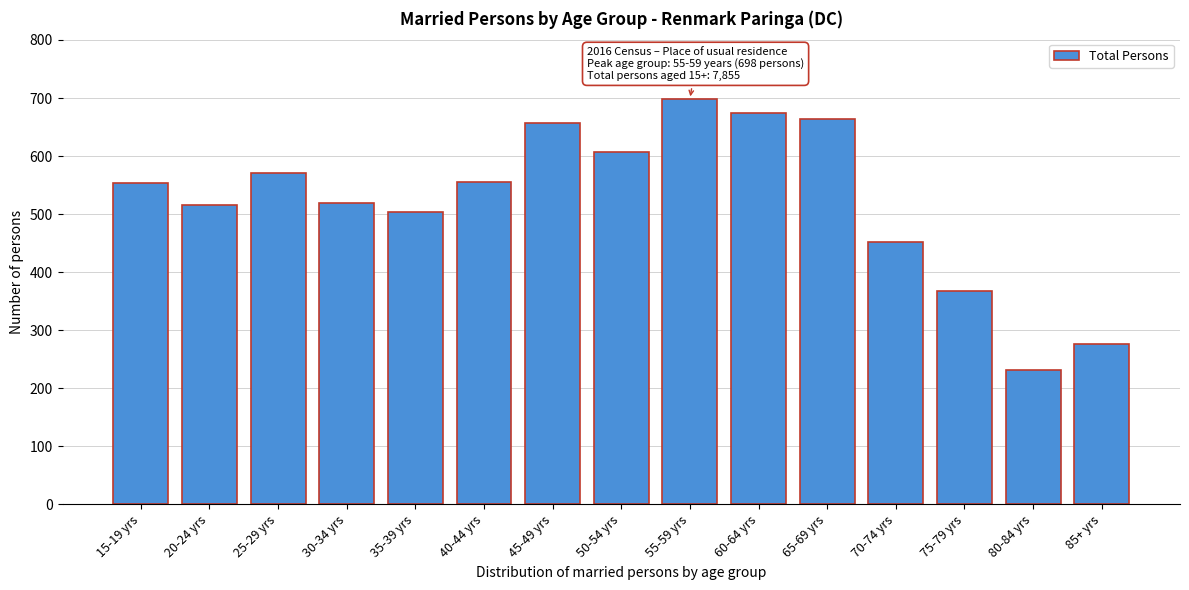

What is the sum of the values at 55-59 yrs and 80-84 yrs?

930